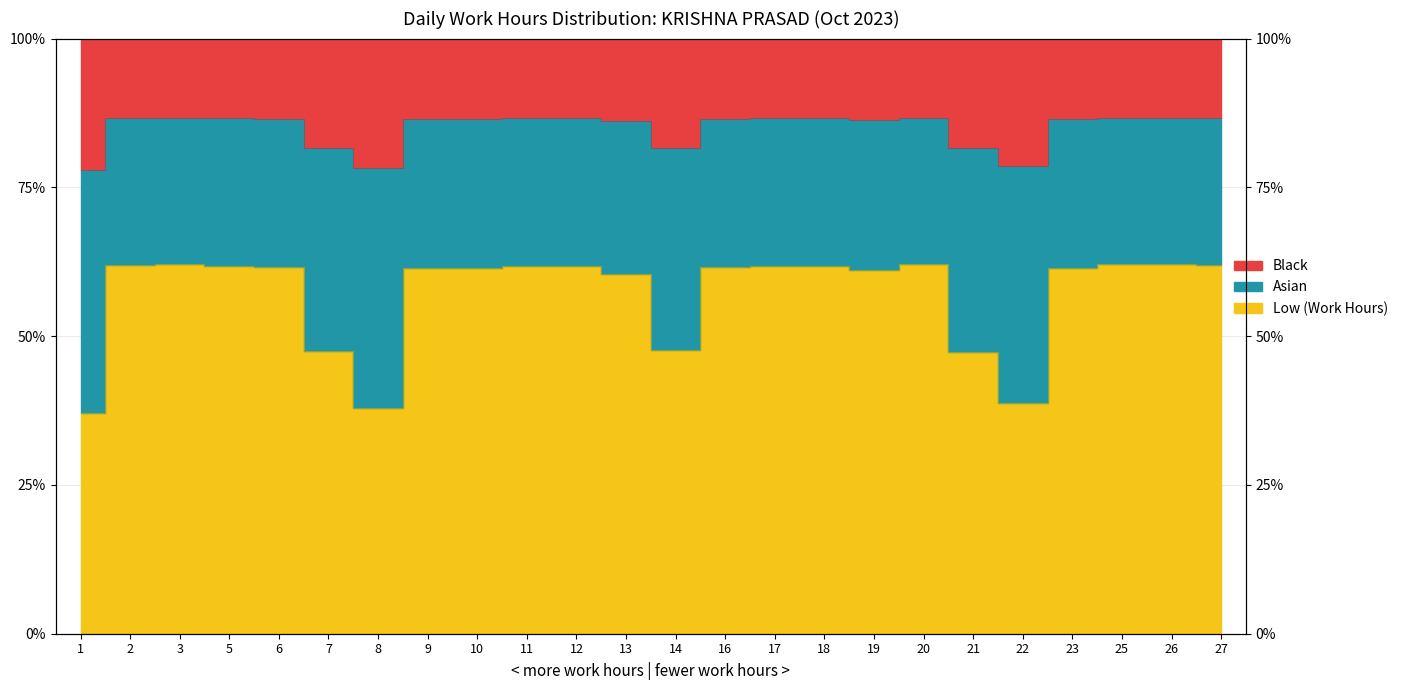

Which label corresponds to the smallest value in the chart?

1